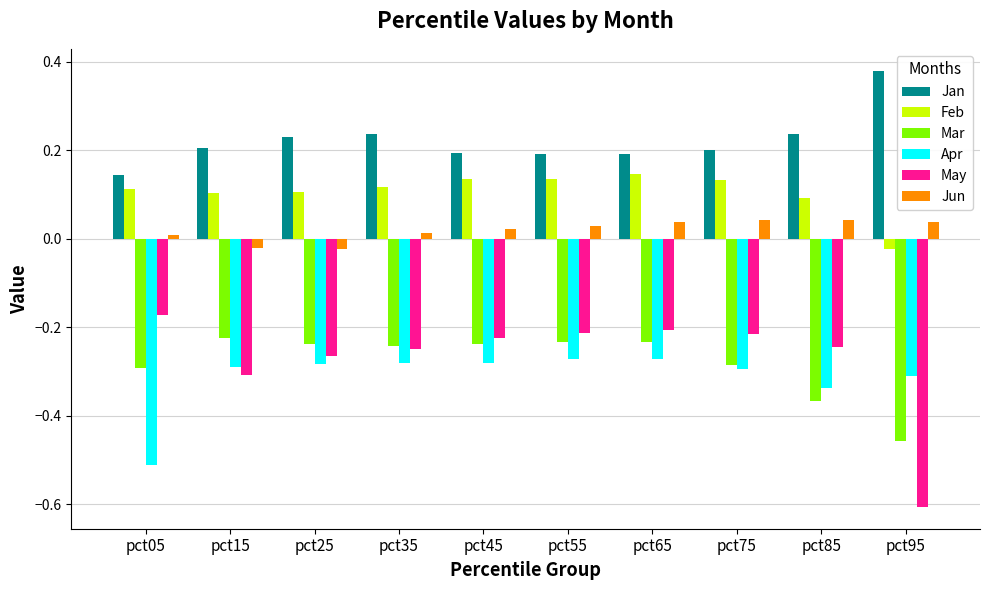

Which series has the widest spread of values?

May